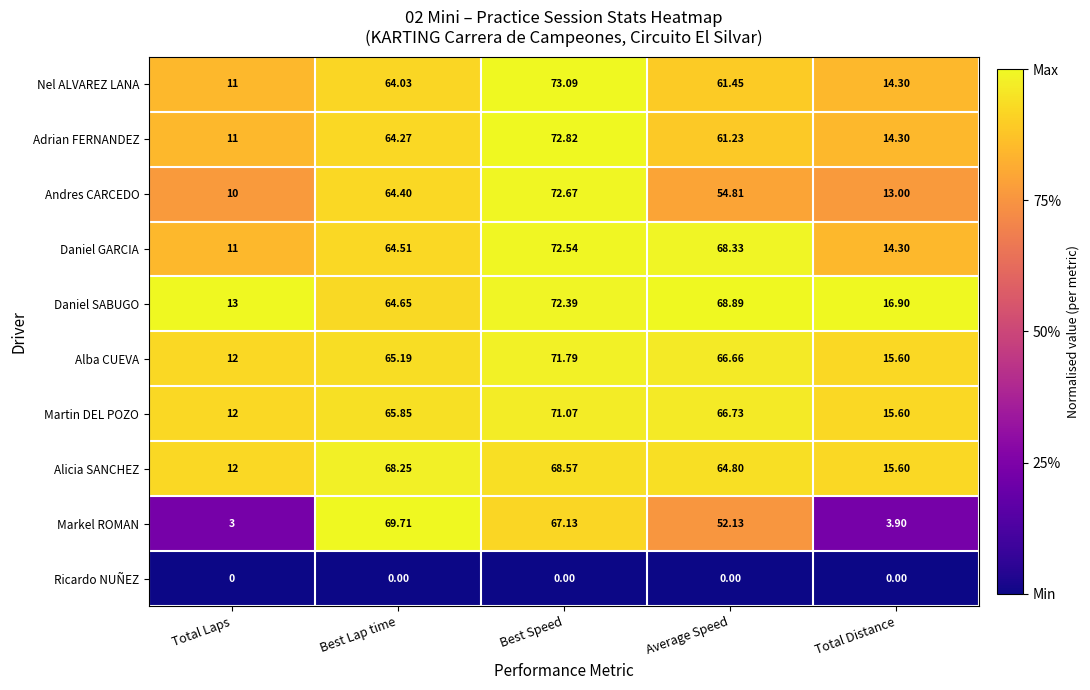

At how many categories does at least one series exceed 0?

5